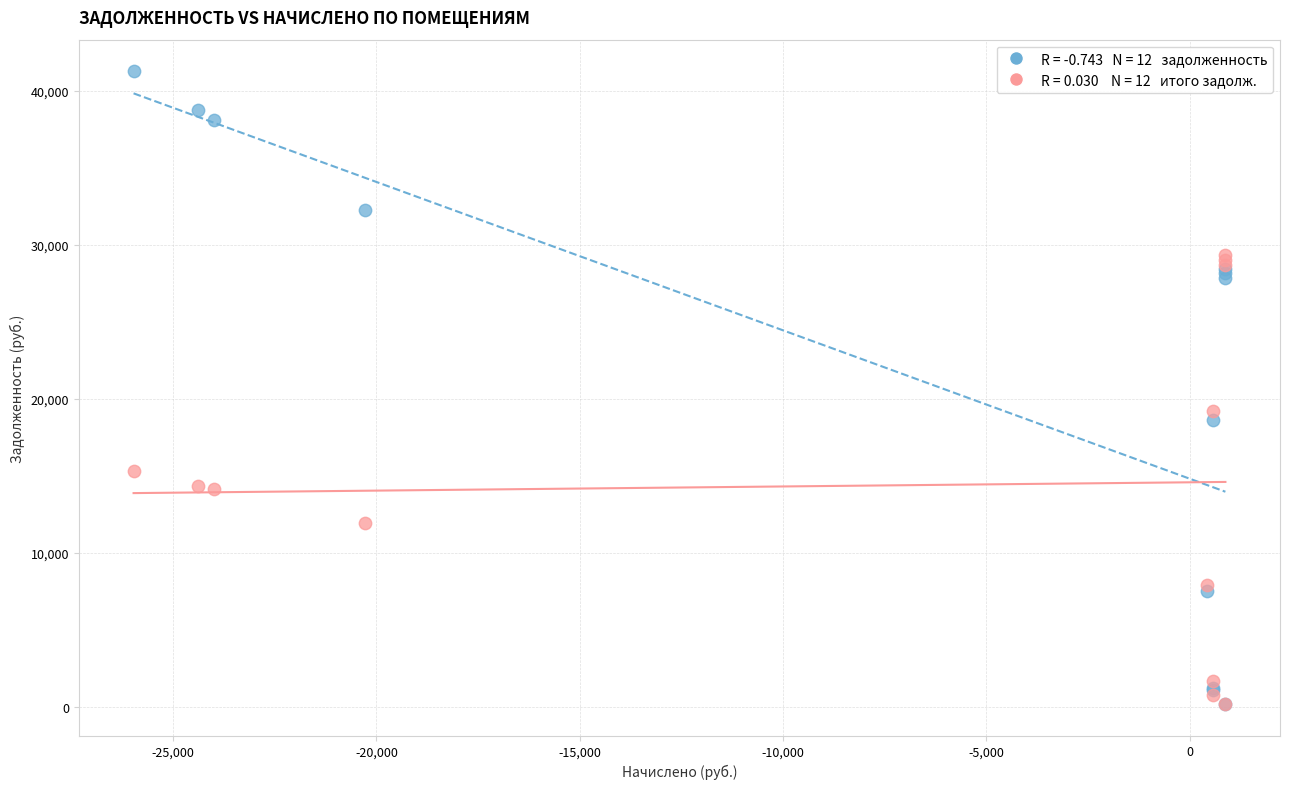

Across all series, what Y value is closest to 20732?

19209.4